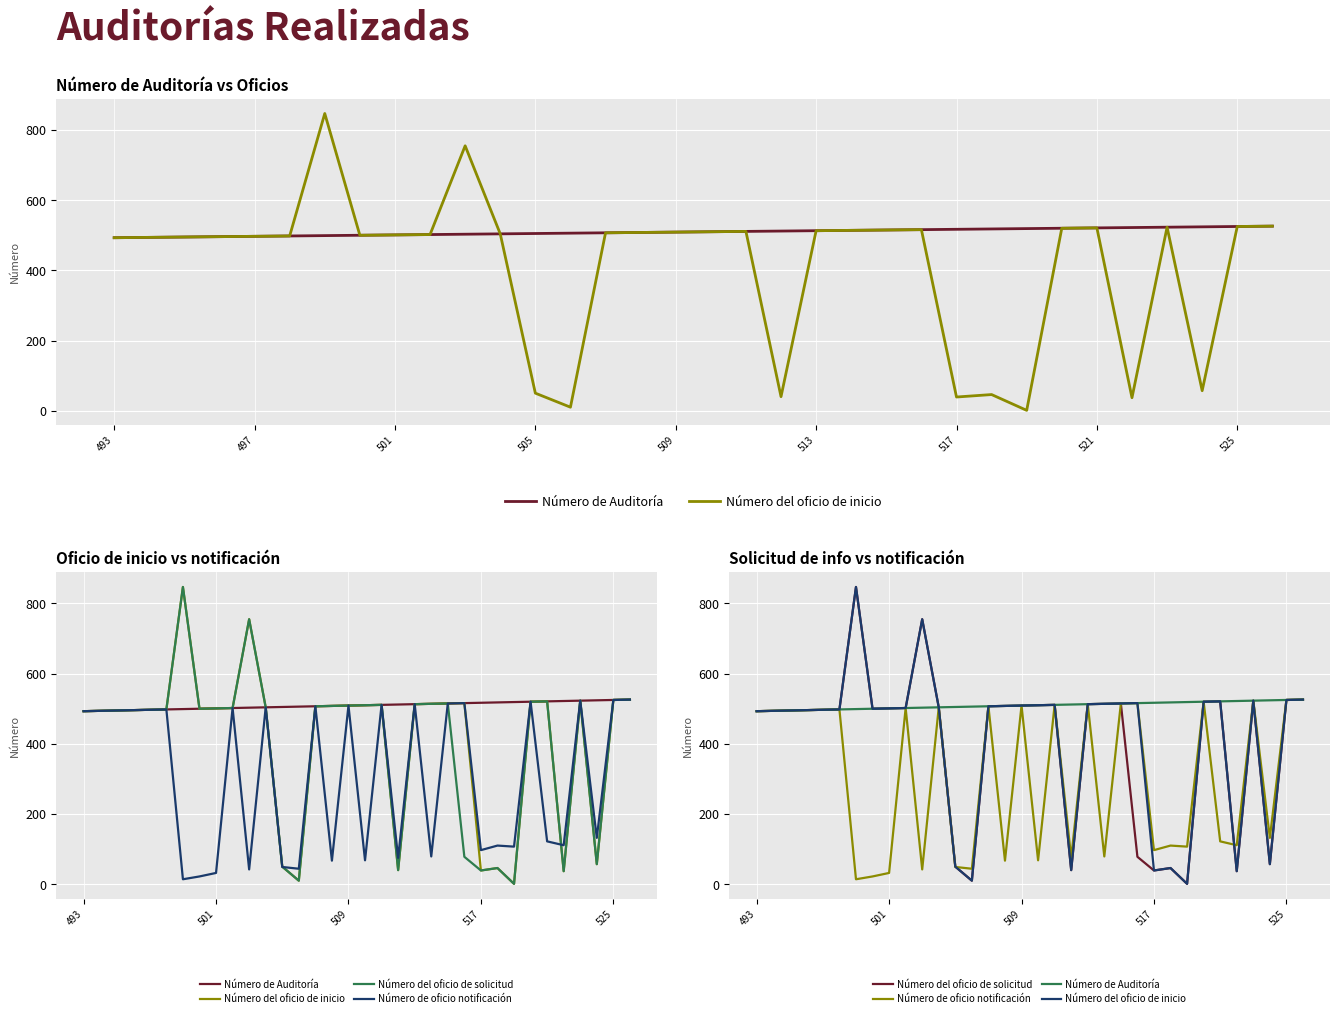

Is the value of Número de Auditoría at 493 greater than the value of Número del oficio de inicio at 12?

Yes